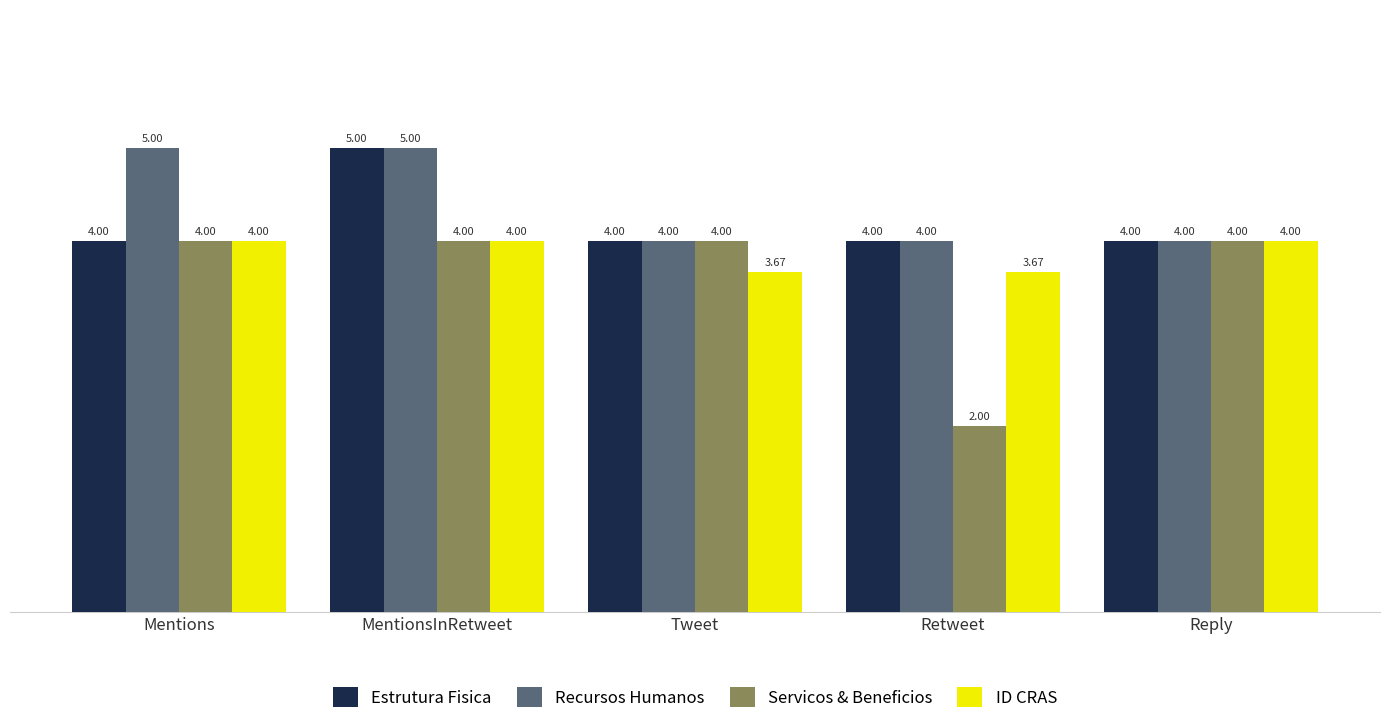

What position from the right is Retweet?

2